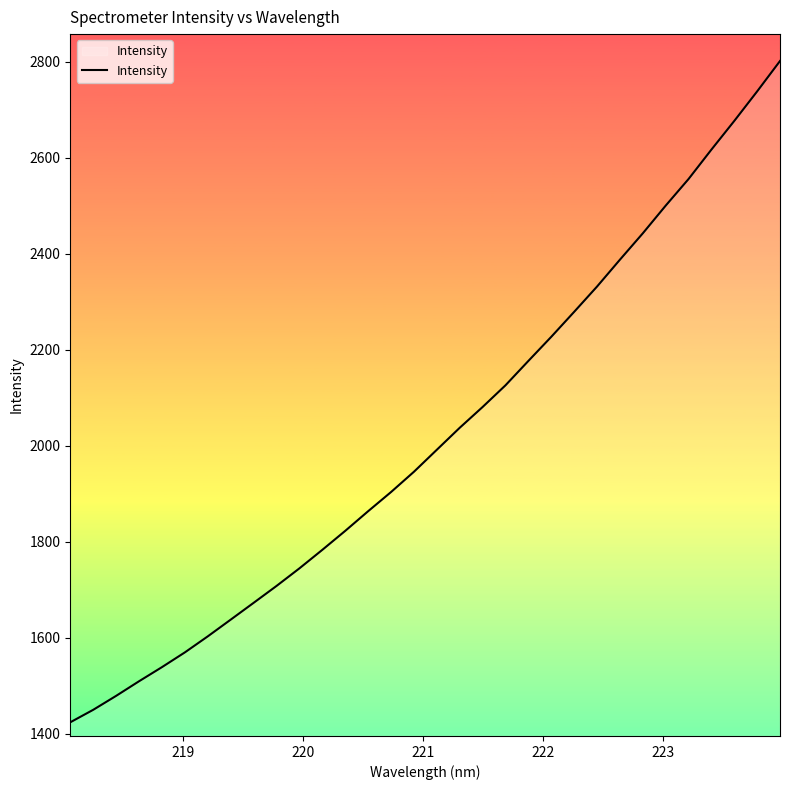

What is the minimum value shown in the chart?

1423.8